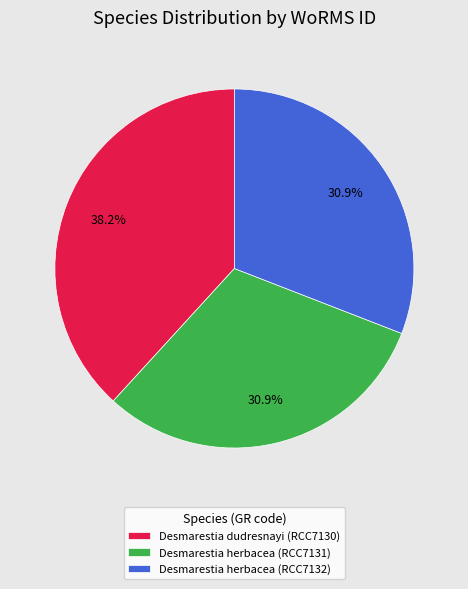

What is the ratio of the value at Desmarestia herbacea (RCC7132) to the value at Desmarestia herbacea (RCC7131)?

1.0